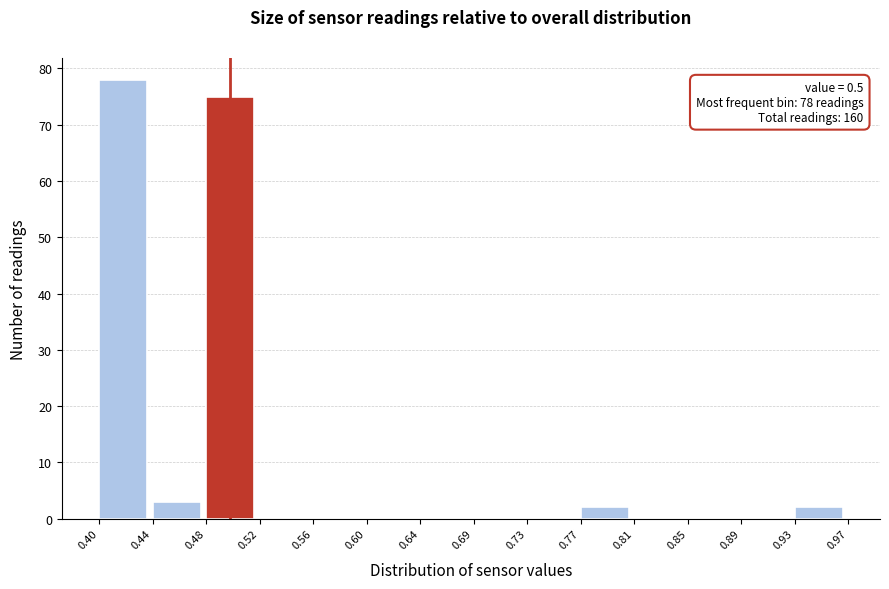

Which range on the x-axis has the tallest bar?

0.40 to 0.44